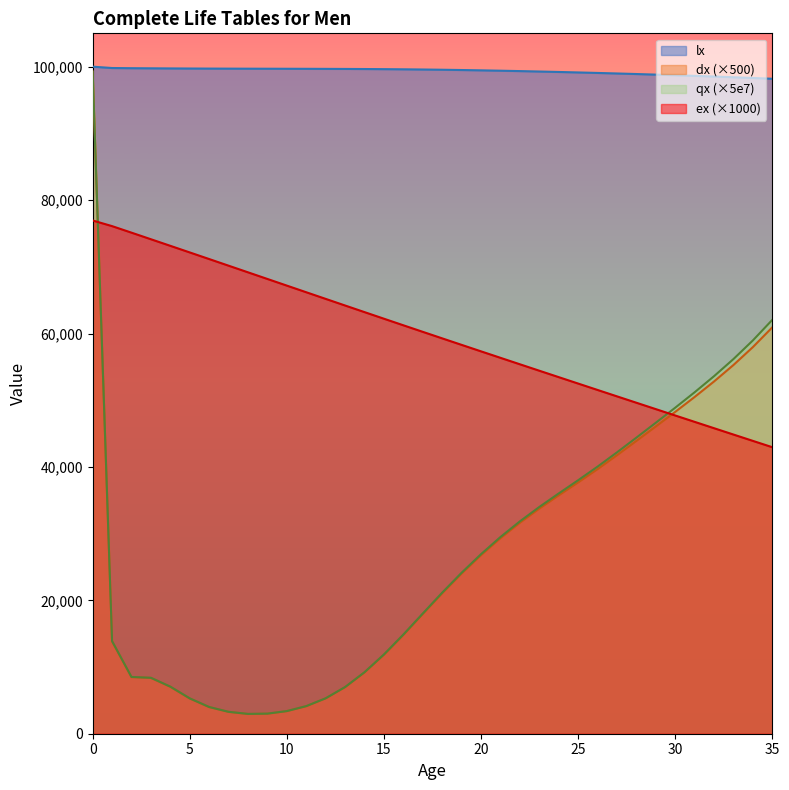

True or false: dx has more than 1 interior local peaks.

False